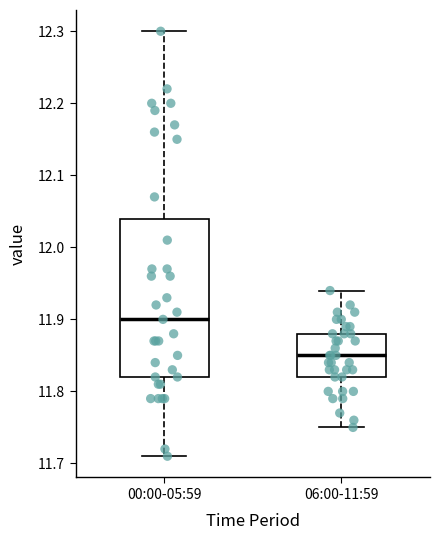

Which box is the tallest, from its lower edge to its upper edge?

00:00-05:59